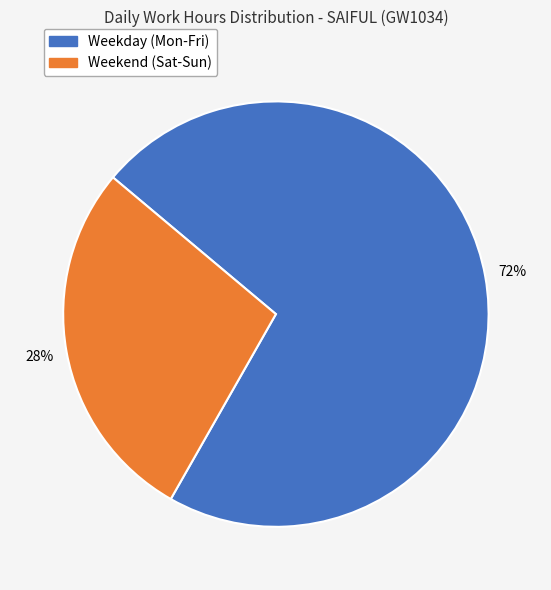

To the nearest percent, what is the average slice percentage?

50%